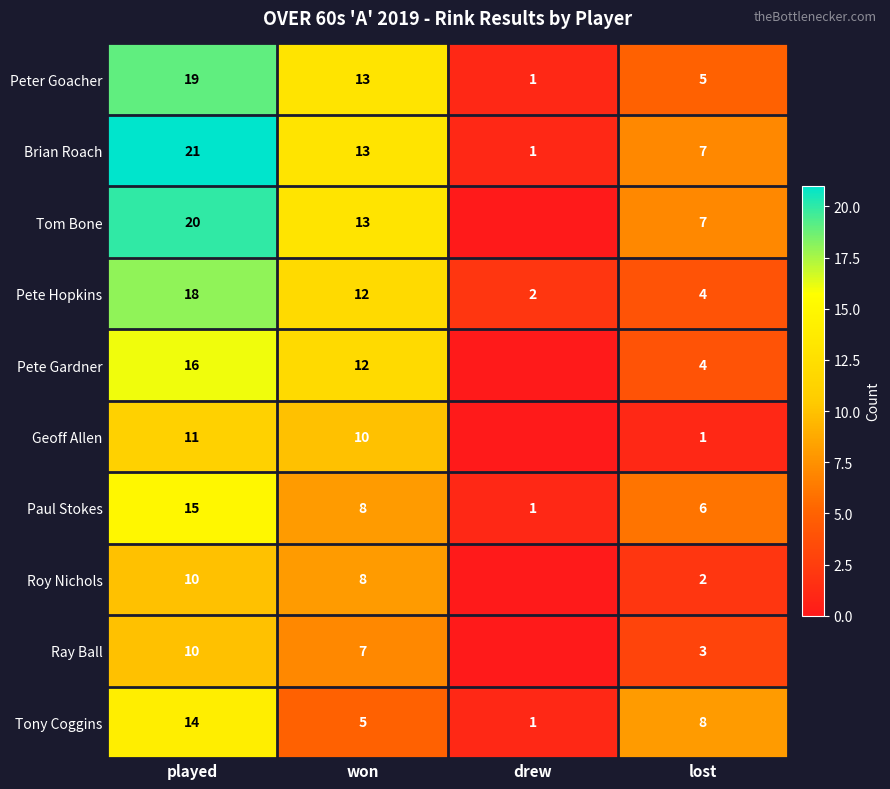

Where is Paul Stokes nearest to the value 8?

won